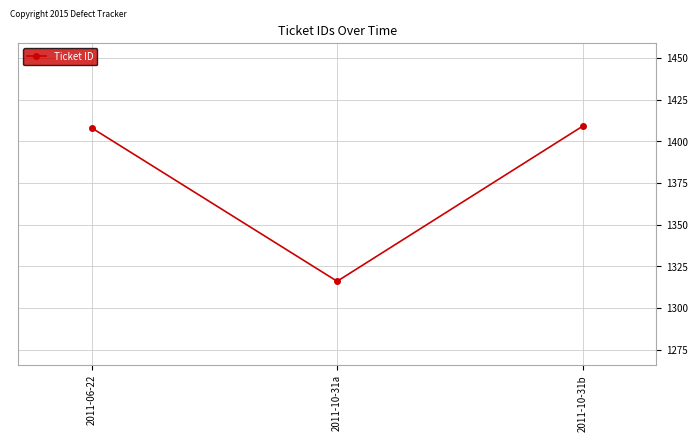

What is the sum of the values at 2011-10-31b and 2011-10-31a?

2725